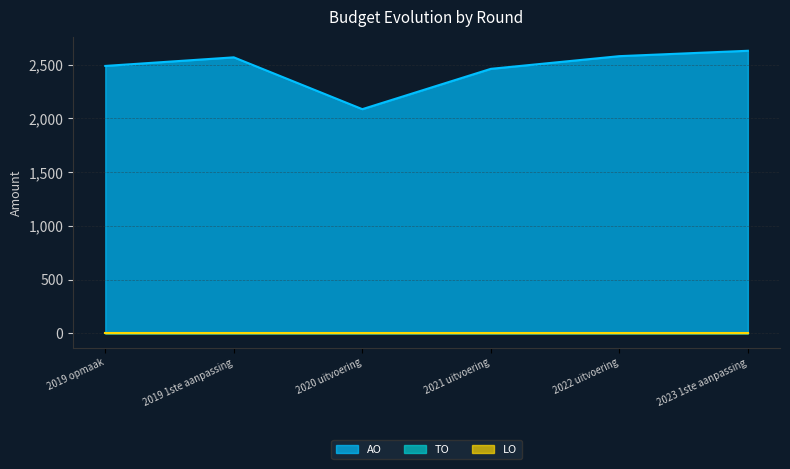

Between 2019 1ste aanpassing and 2023 1ste aanpassing, which series saw the biggest shift?

AO